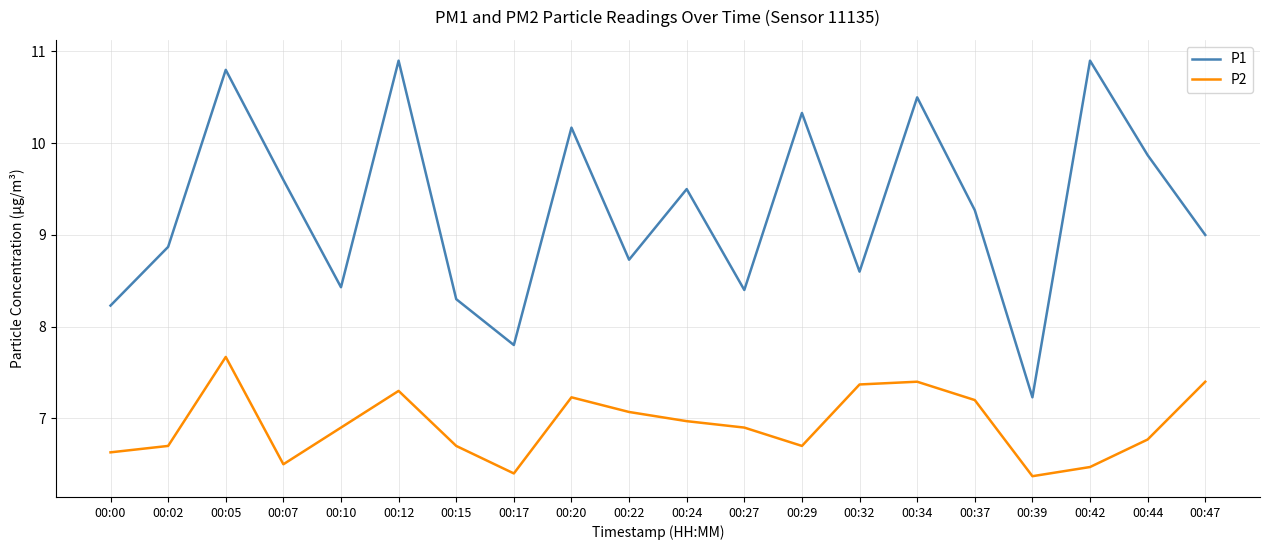

What is the average value of the P1 series?

9.3